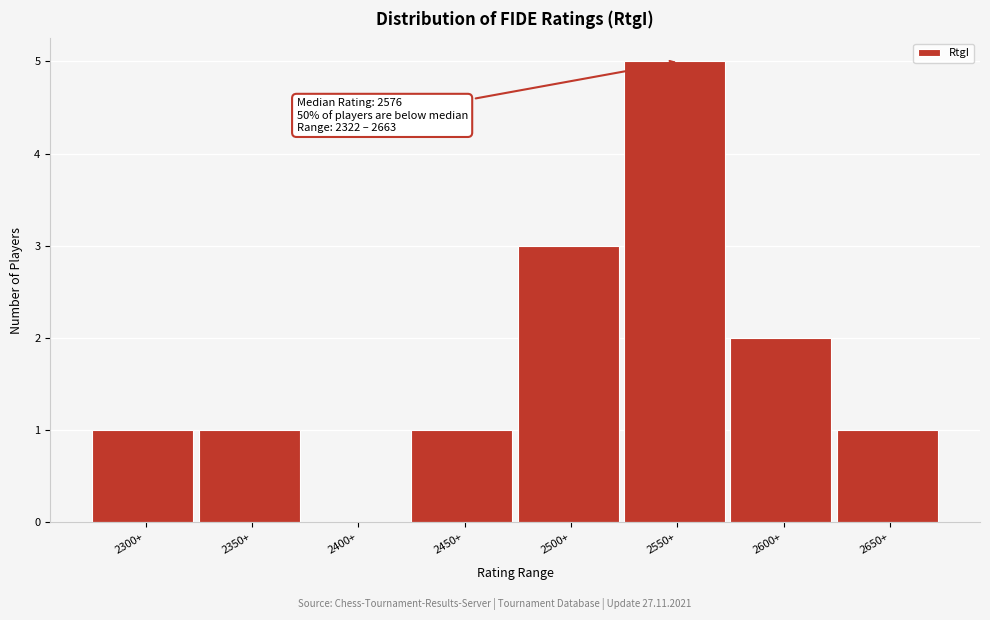

Reading left to right, what are all the values shown in this chart?

2300+=1	2350+=1	2400+=0	2450+=1	2500+=3	2550+=5	2600+=2	2650+=1